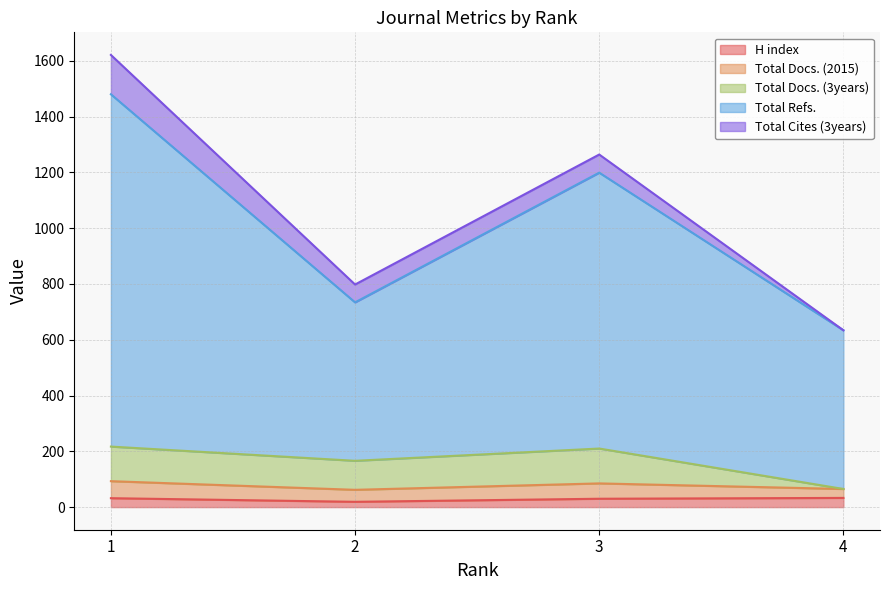

At how many categories does at least one series exceed 1011?

2